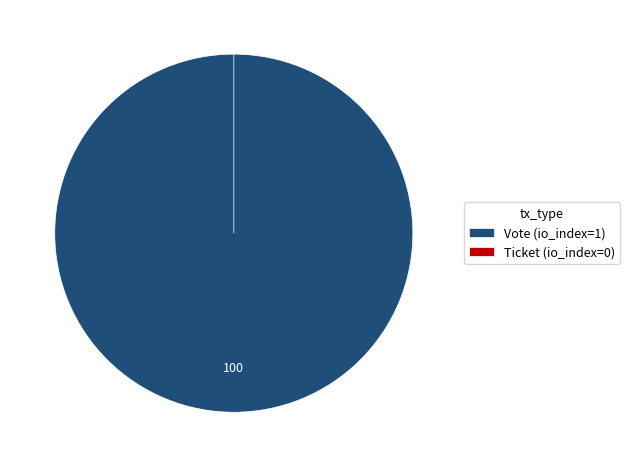

How many slices are in this pie chart?

2